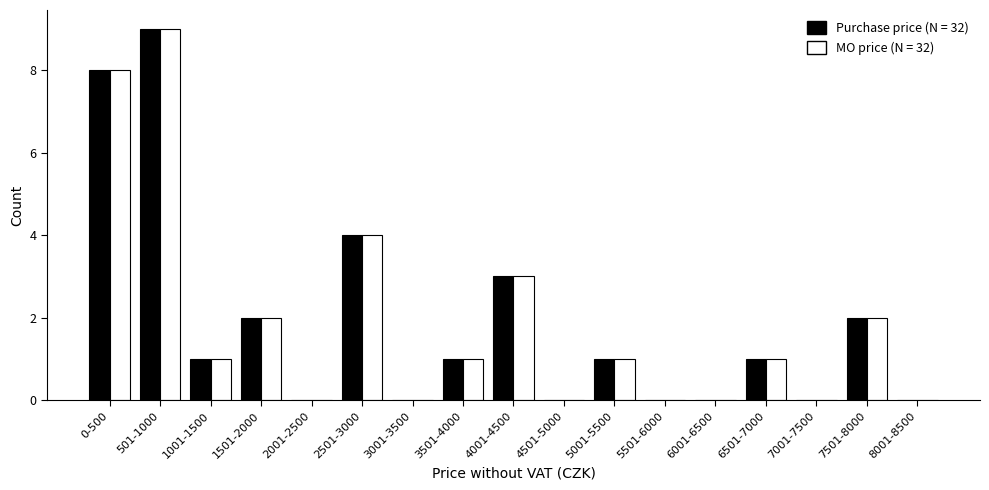

At which category is the sum across all series the highest?

501-1000